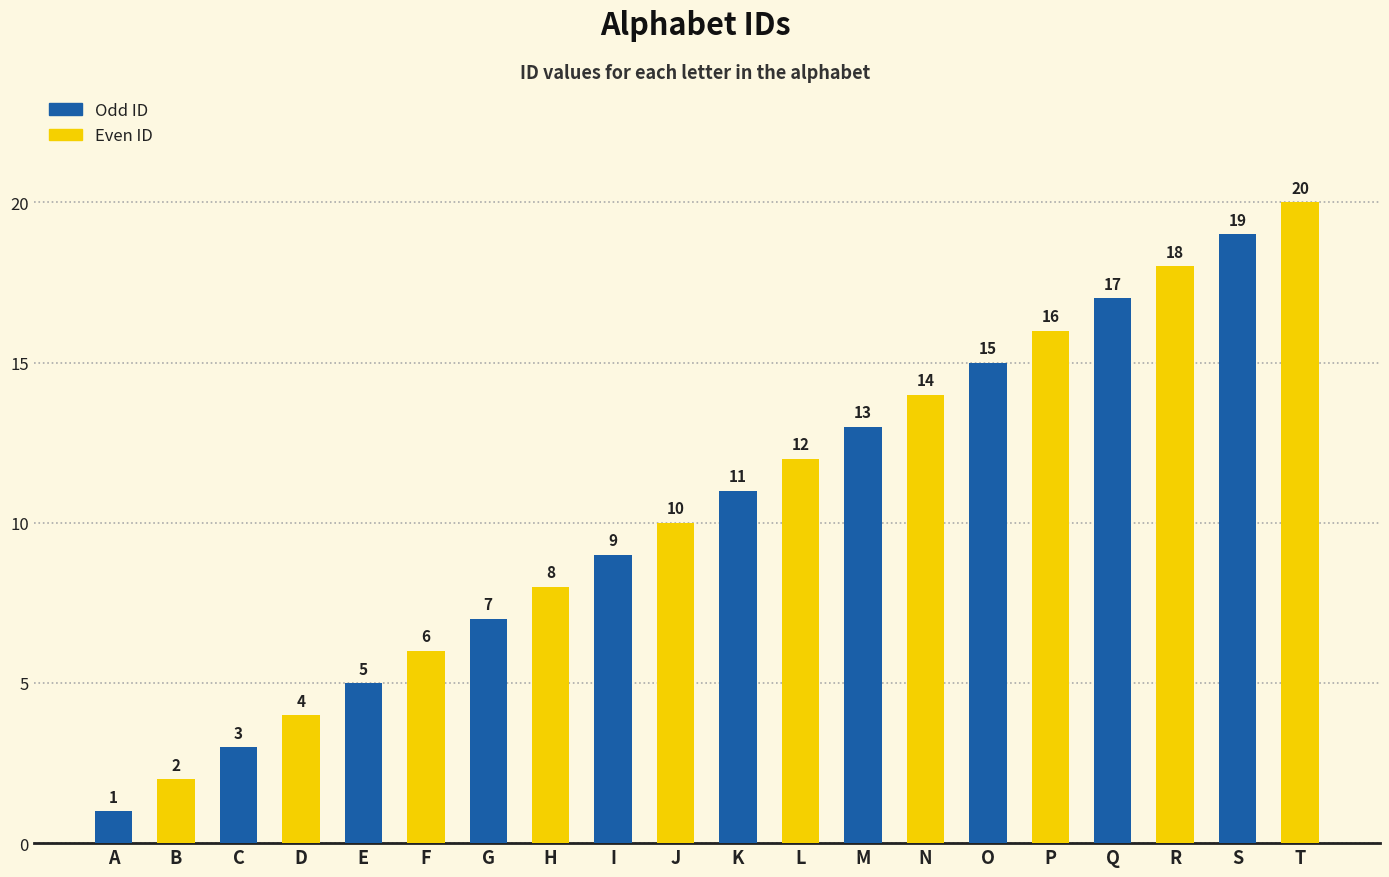

How many series are shown in this chart?

1